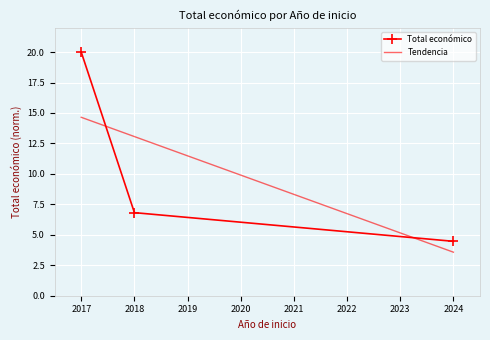

What are all the series names shown in the legend?

Total económico, Tendencia